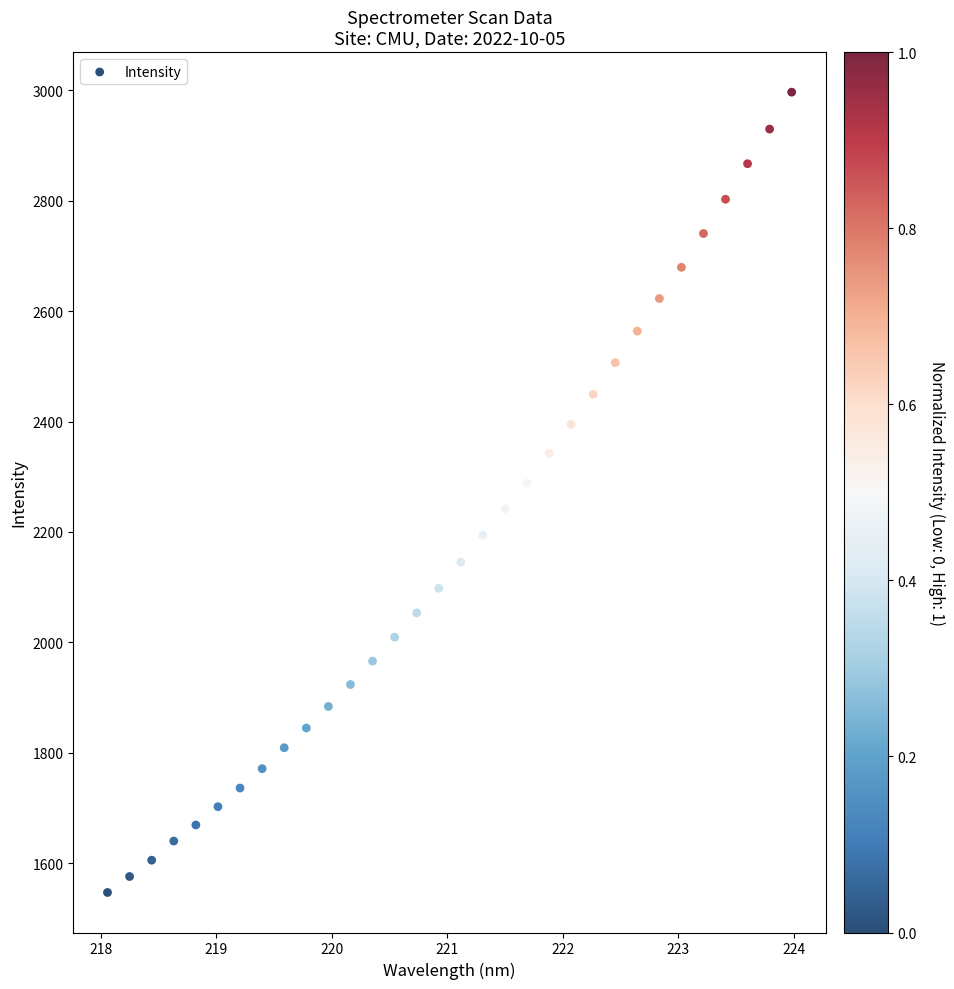

What is the range of X values (max minus min)?

5.9